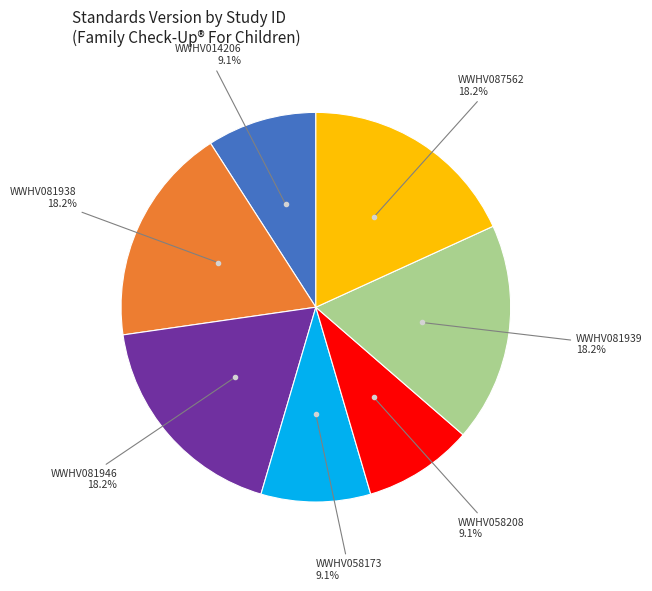

Does any single category account for the majority?

No